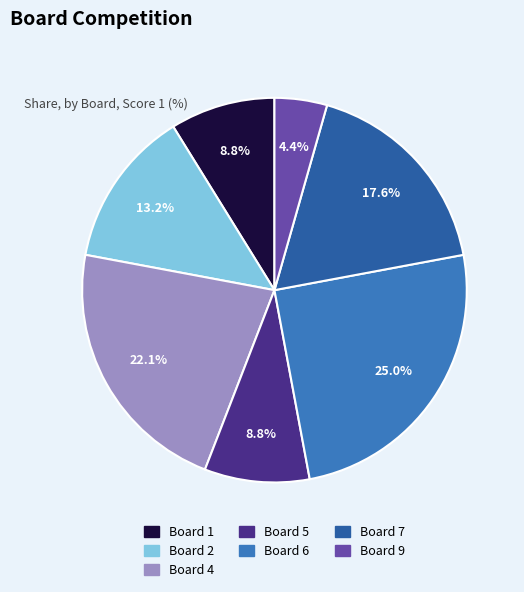

Is there any slice that represents more than half of the pie?

No